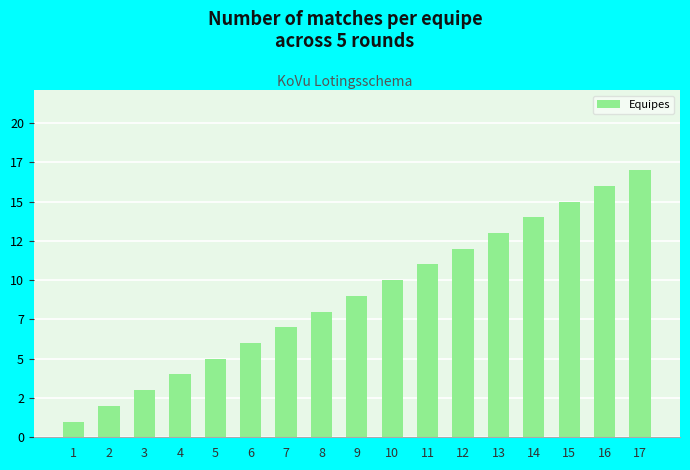

Are the bars grouped side by side (vs. stacked)?

No